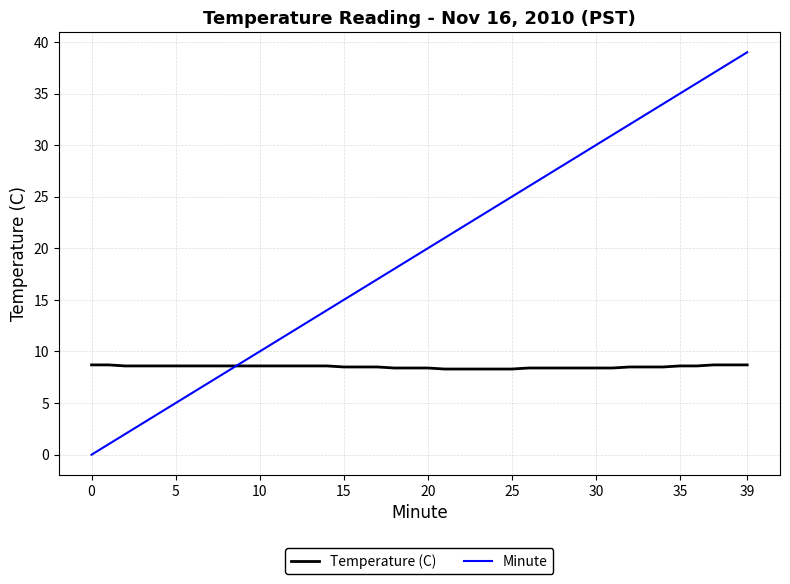

Does the chart have visible grid lines?

Yes